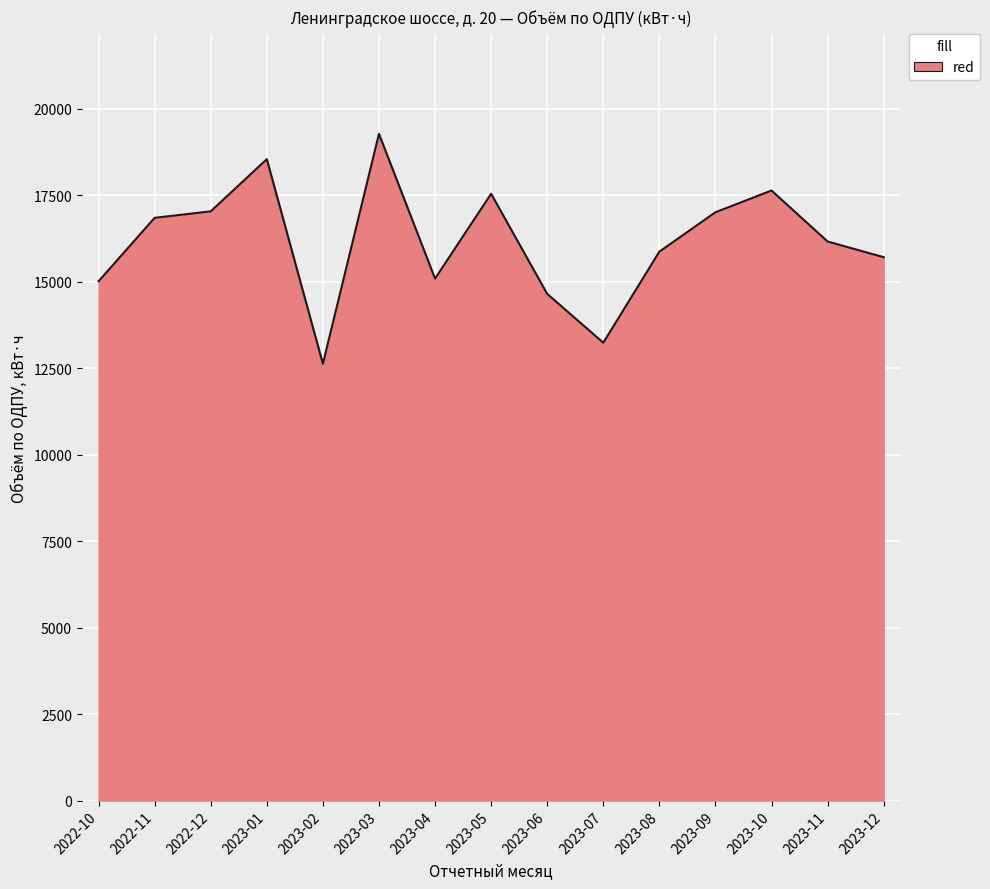

Which category has the lowest value across all series?

2023-02